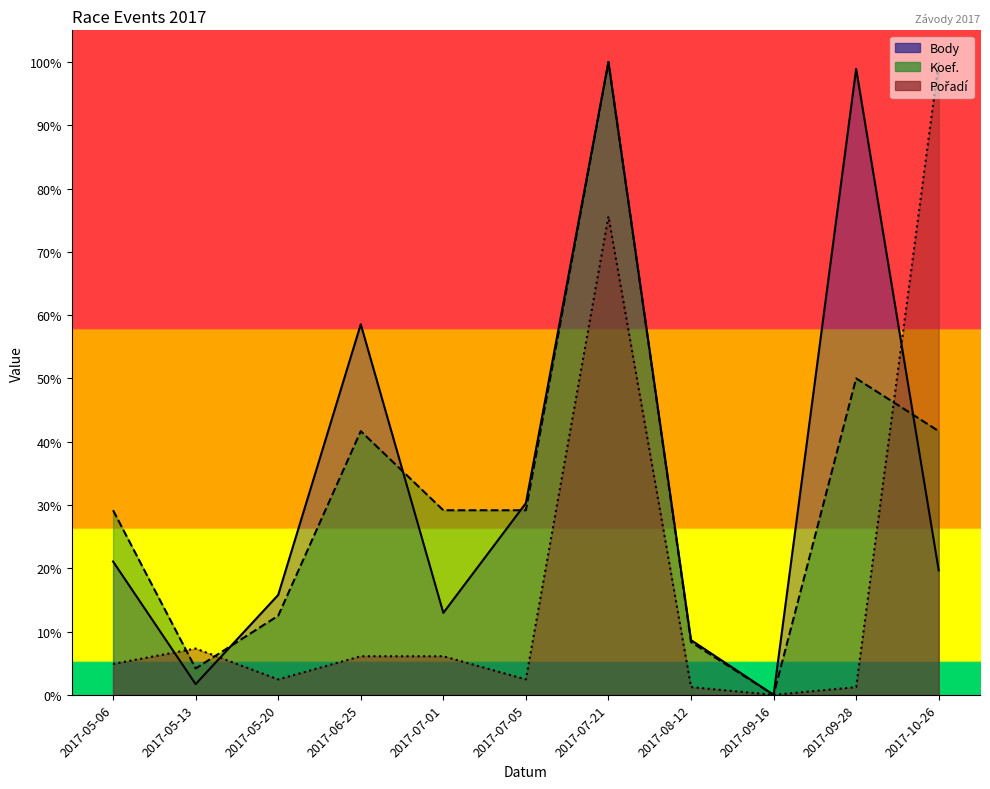

Is it true that Koef. equals 0.3 at 2017-07-01?

True